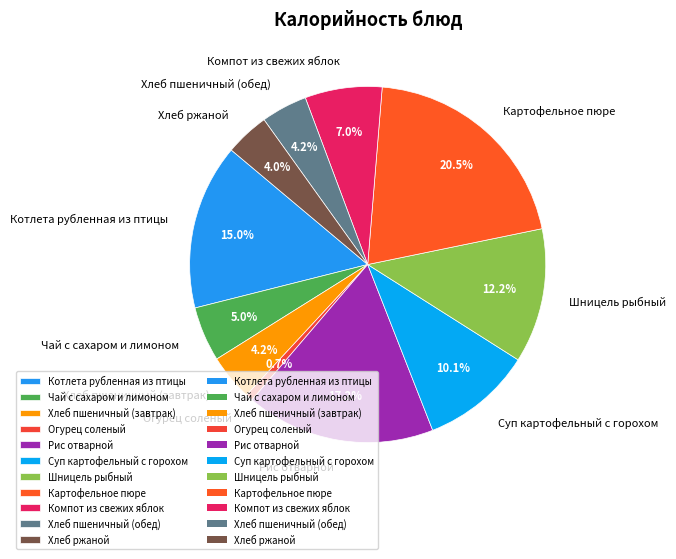

How many slices are in this pie chart?

11